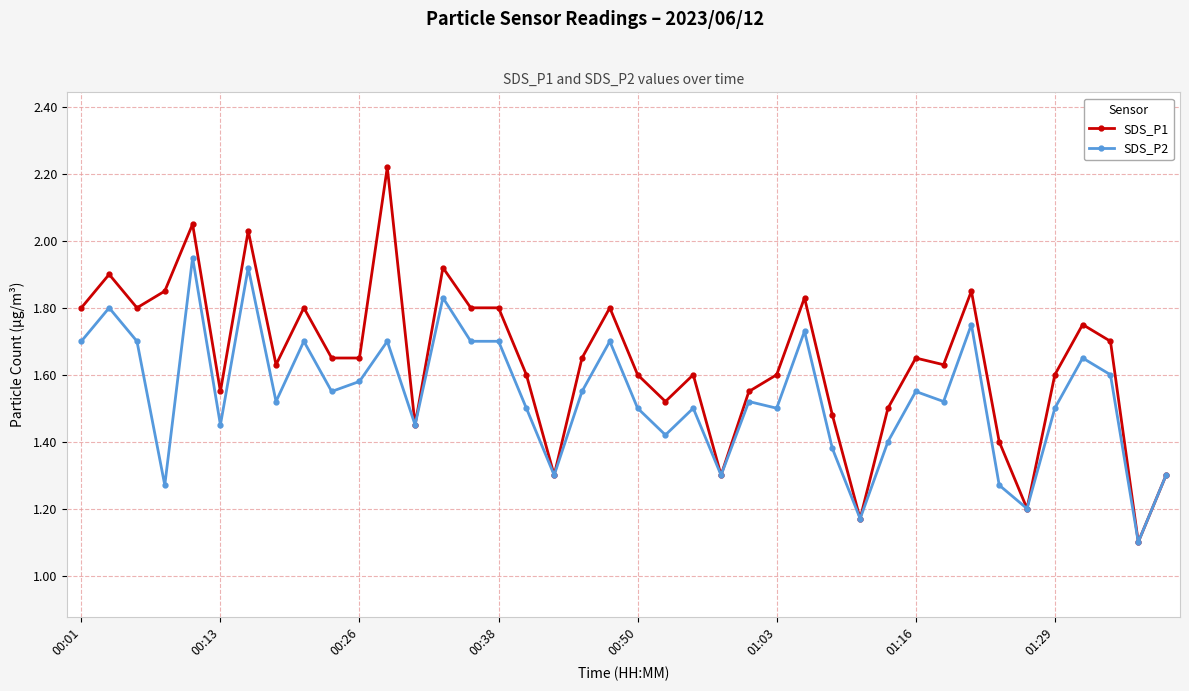

How many categories are shown in the chart?

40